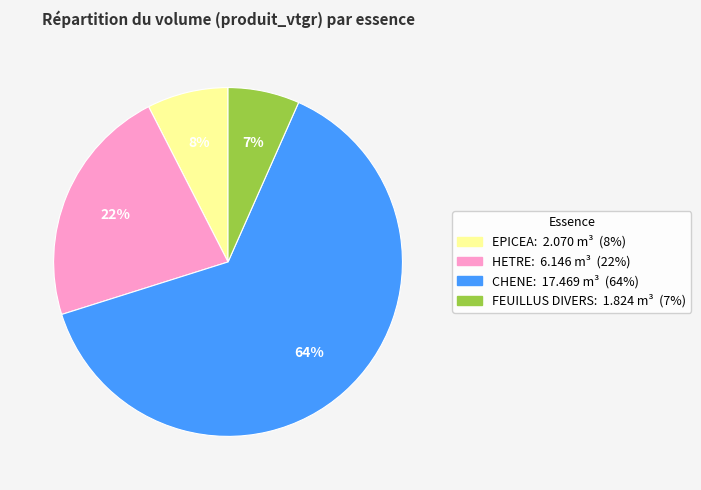

To the nearest percent, what is the average slice percentage?

25%